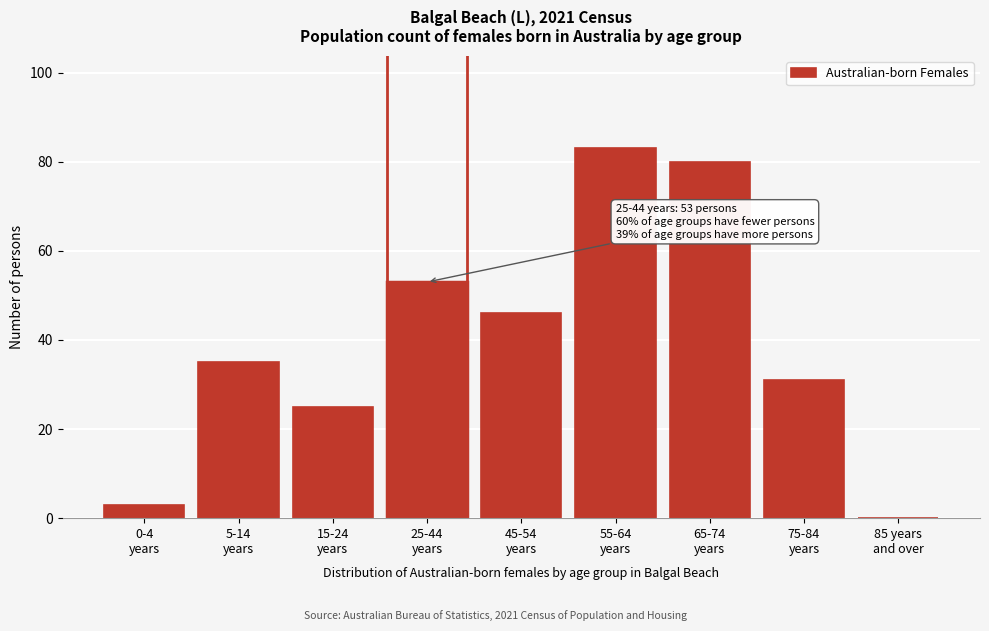

What is the sum of all values?

356